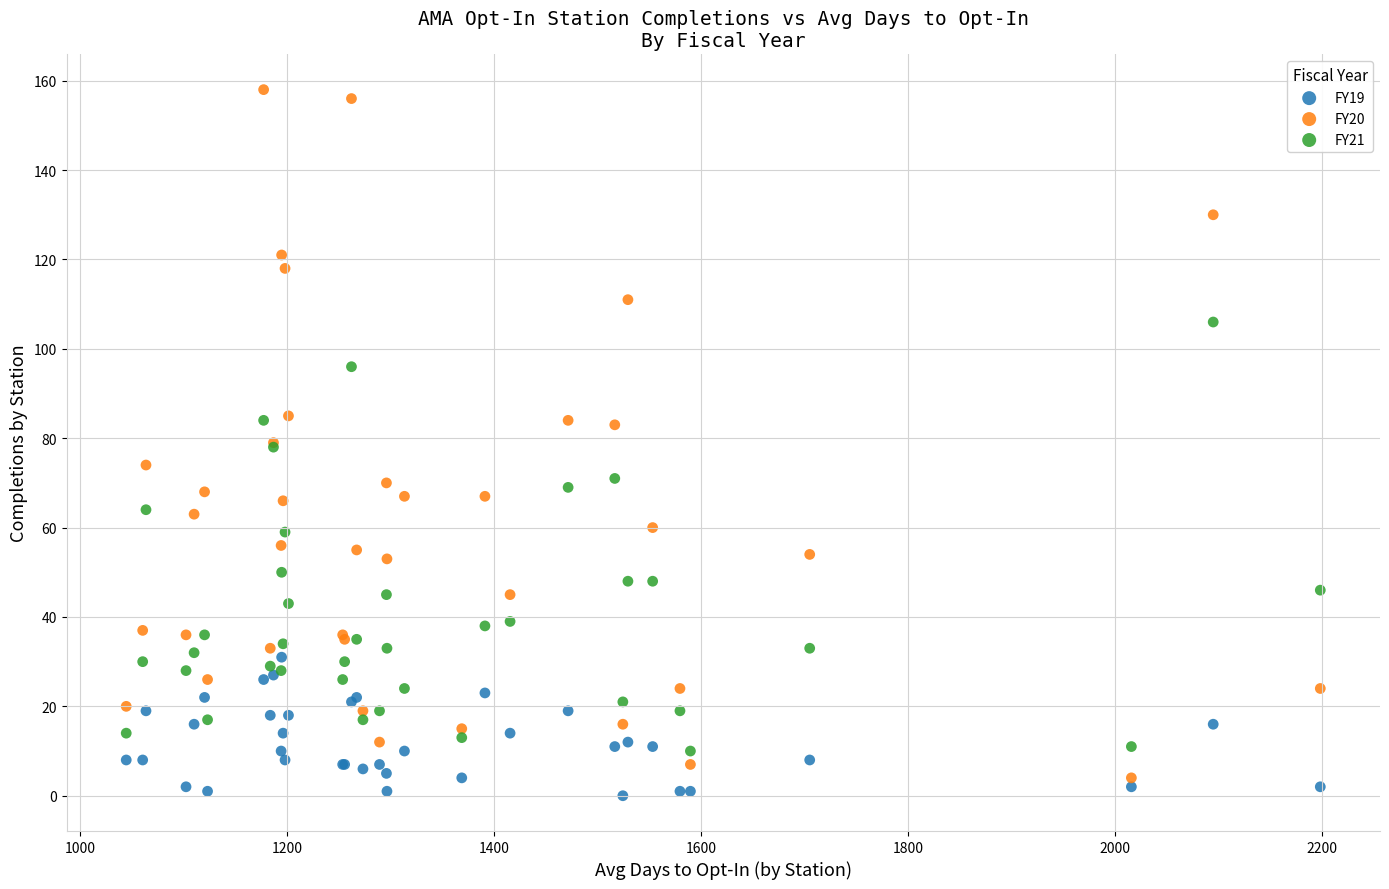

What are all the series names shown in the legend?

FY19, FY20, FY21